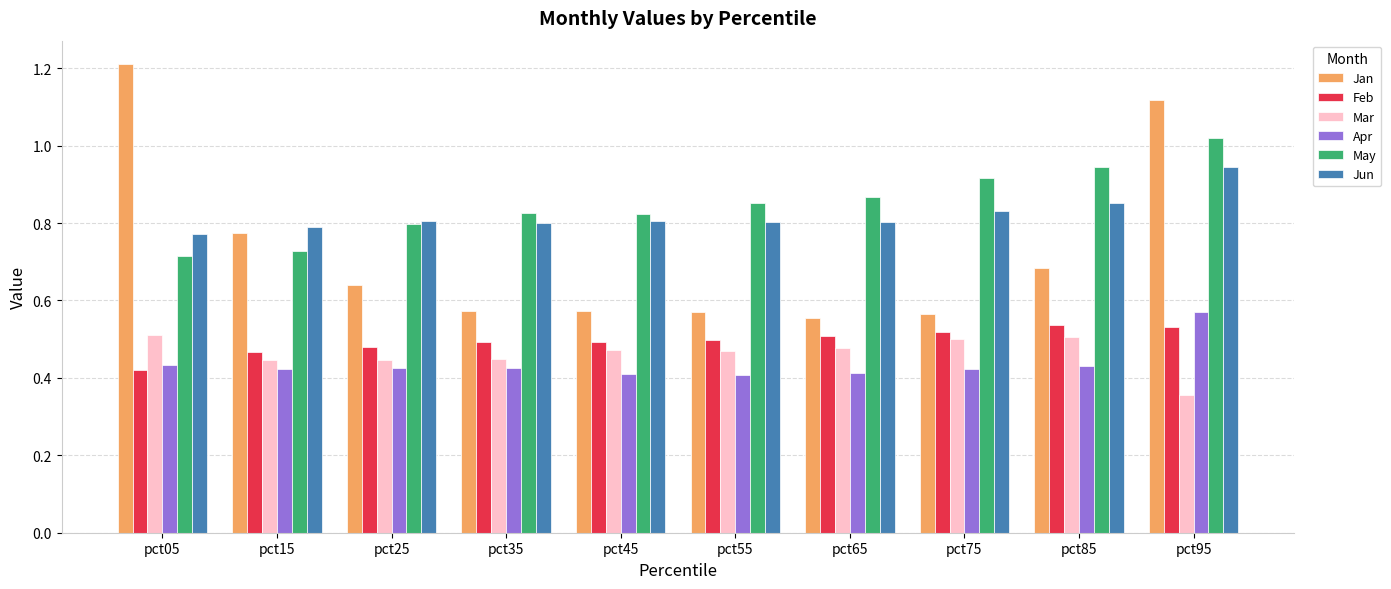

Which series has the widest spread of values?

Jan